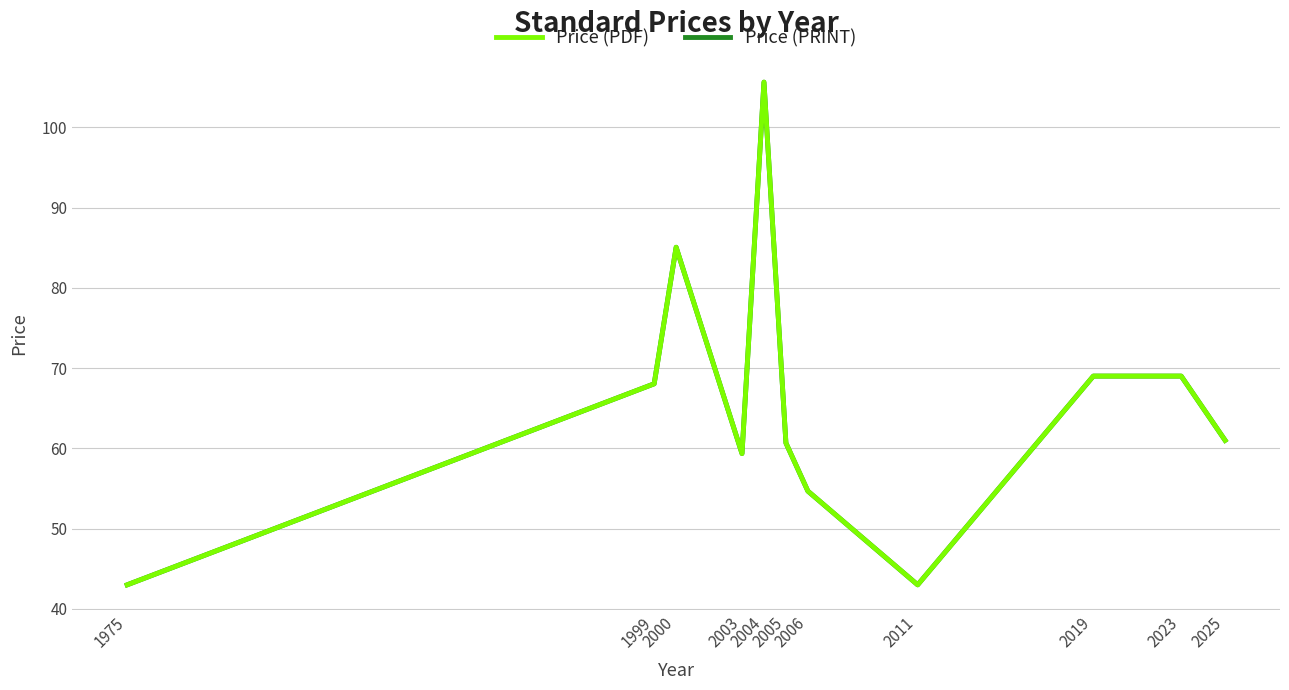

The value of Price (PDF) at 2025 is 61.0. True or false?

True